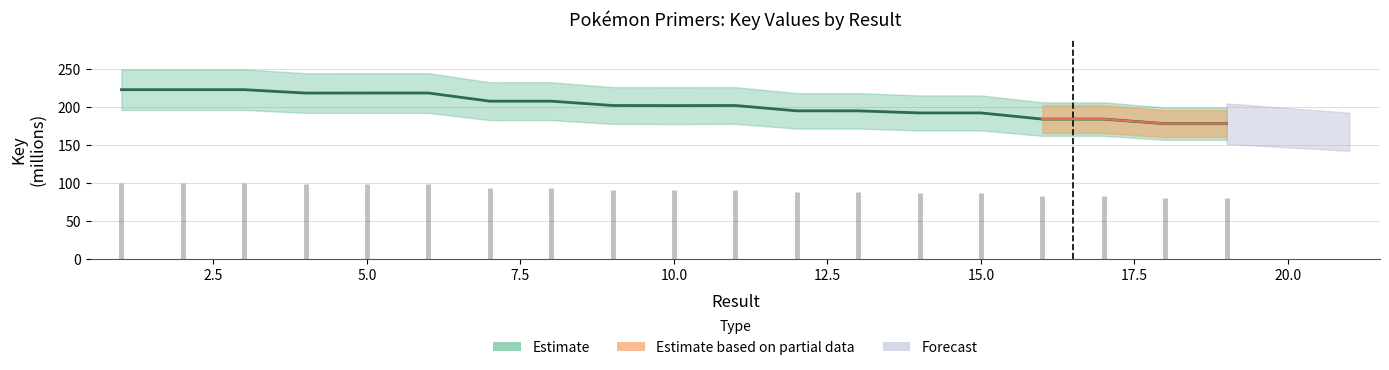

The value at 16 is 184.0. True or false?

True